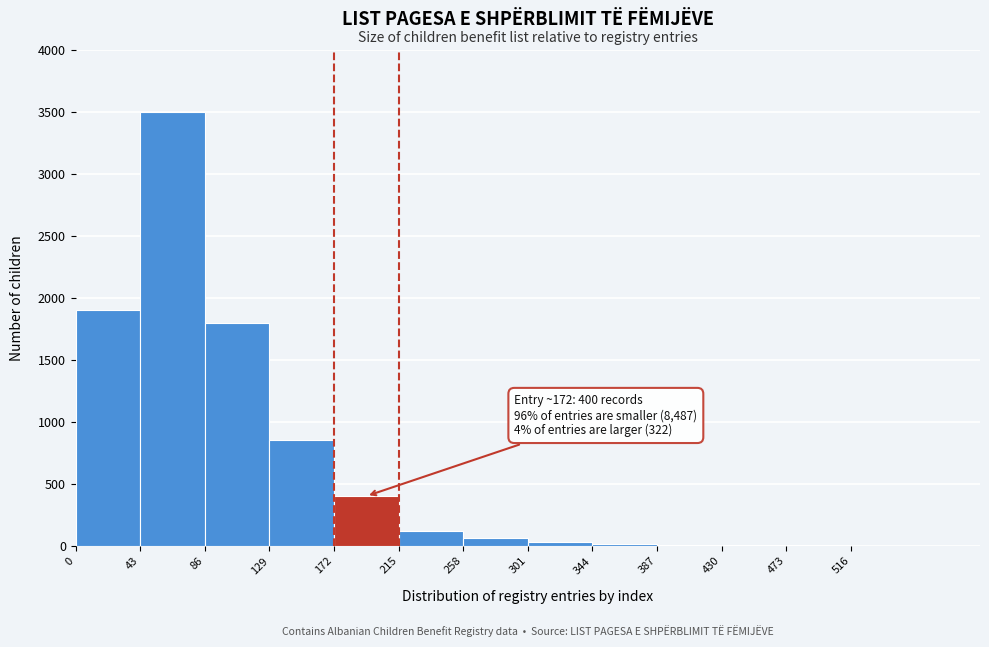

Over which range of the x-axis is the bar tallest?

43 to 86